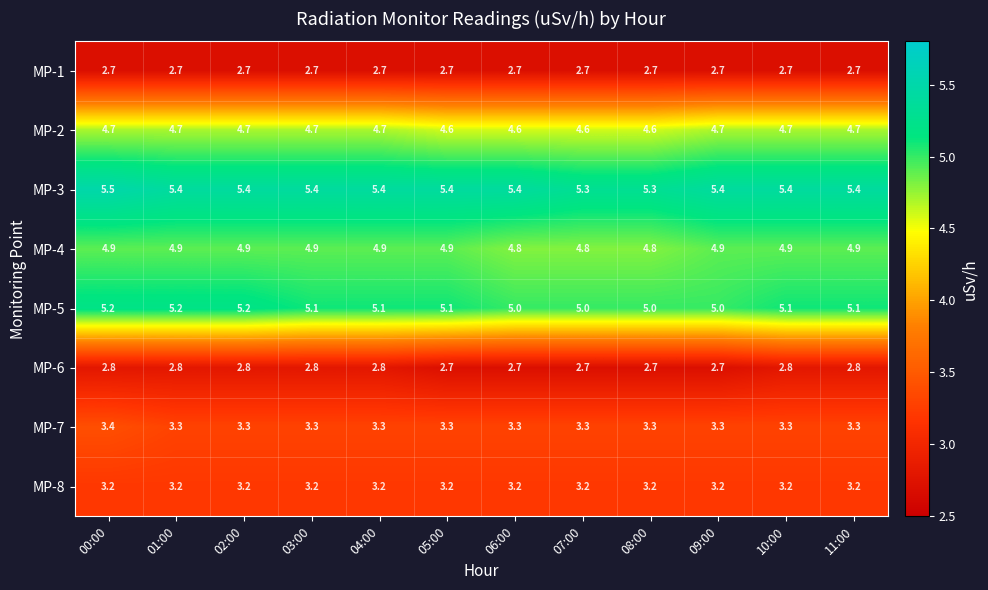

Which series has the largest total across all categories?

MP-3